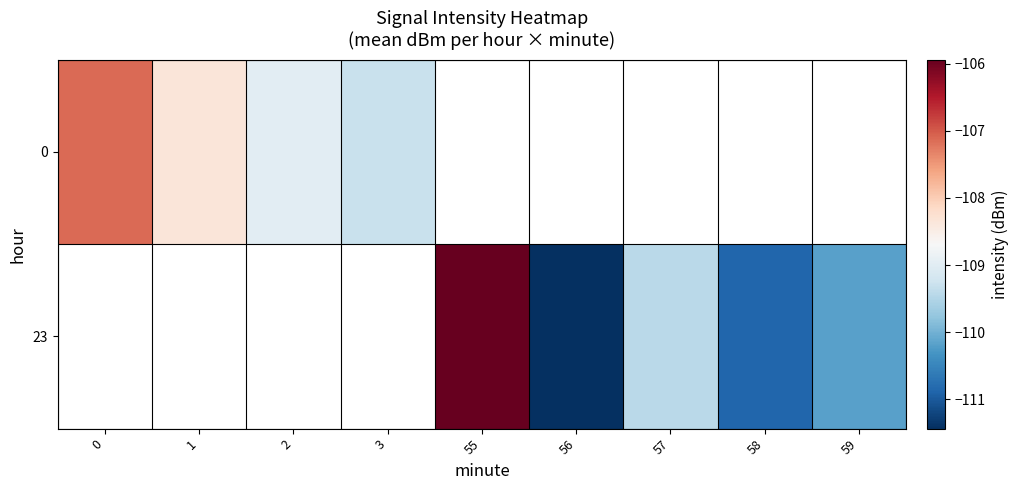

The 0 series shows -34.4 at 1. True or false?

False